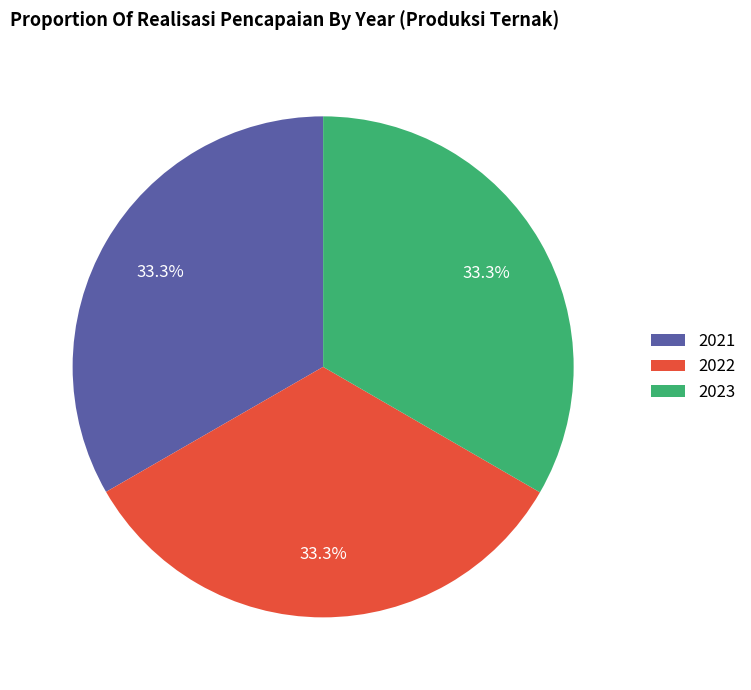

What portion of the pie excludes 2023?

66.7%